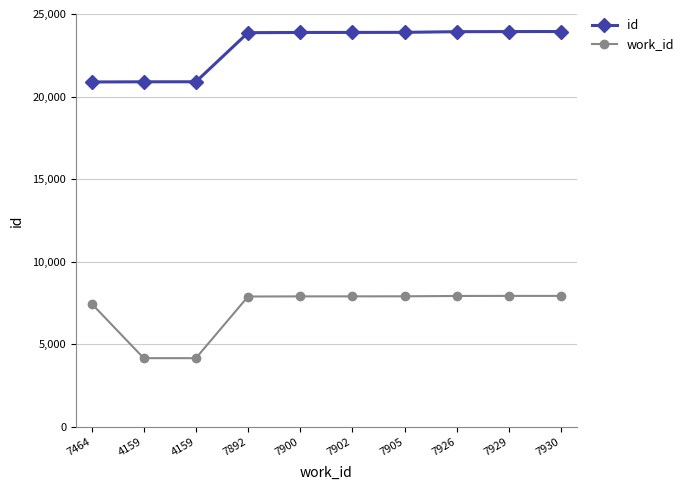

At which category is the sum across all series the highest?

7930